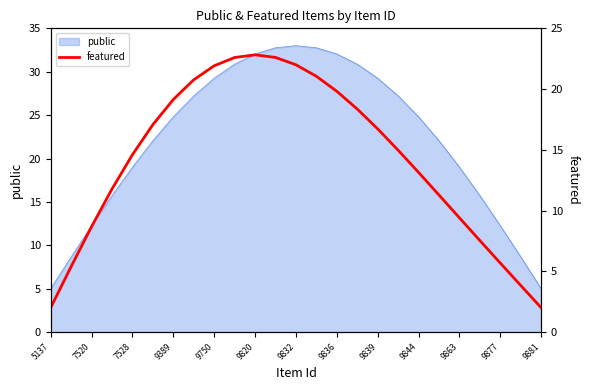

What is the minimum value shown in the chart?

2.0